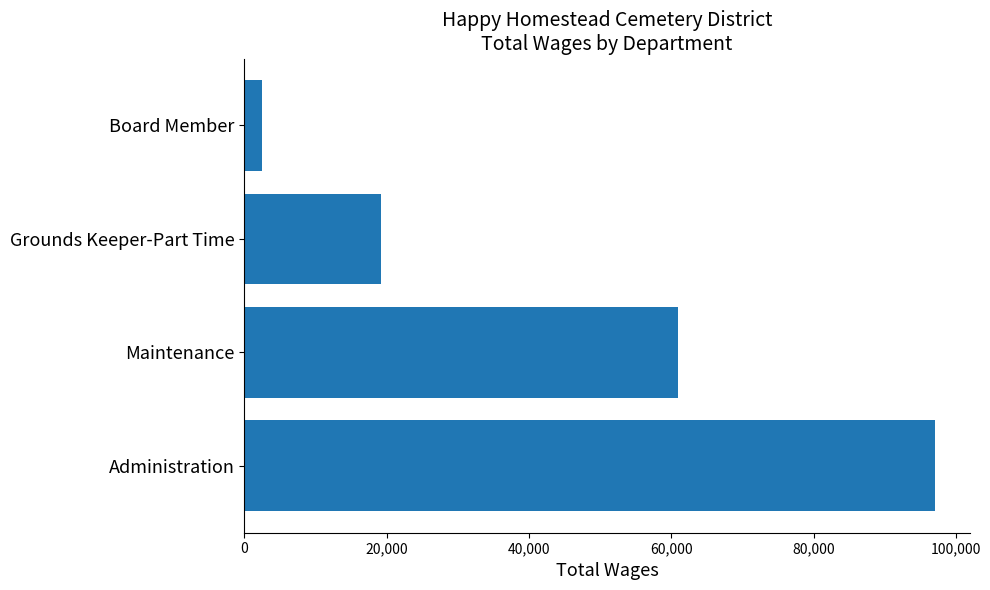

What is the sum of all values?

179760